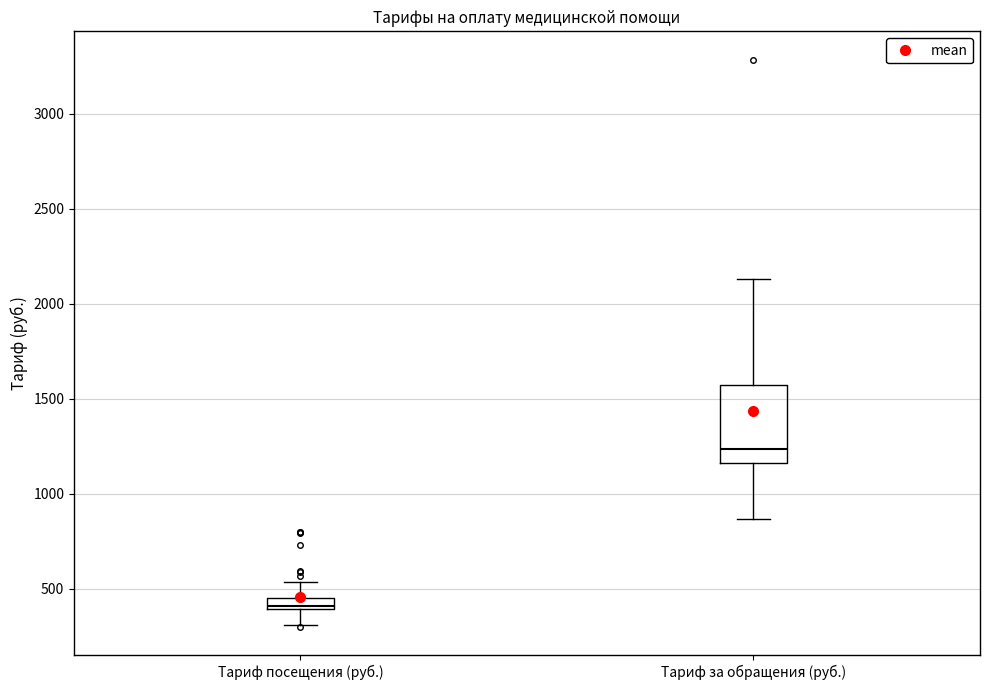

Which box is the tallest, from its lower edge to its upper edge?

Тариф за обращения (руб.)